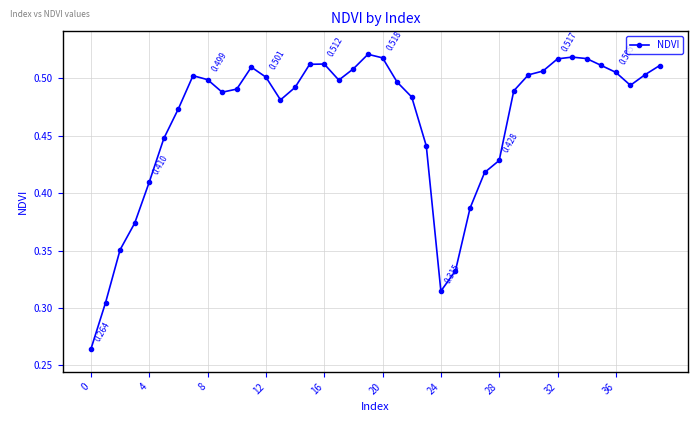

How many lines are shown in the chart?

1